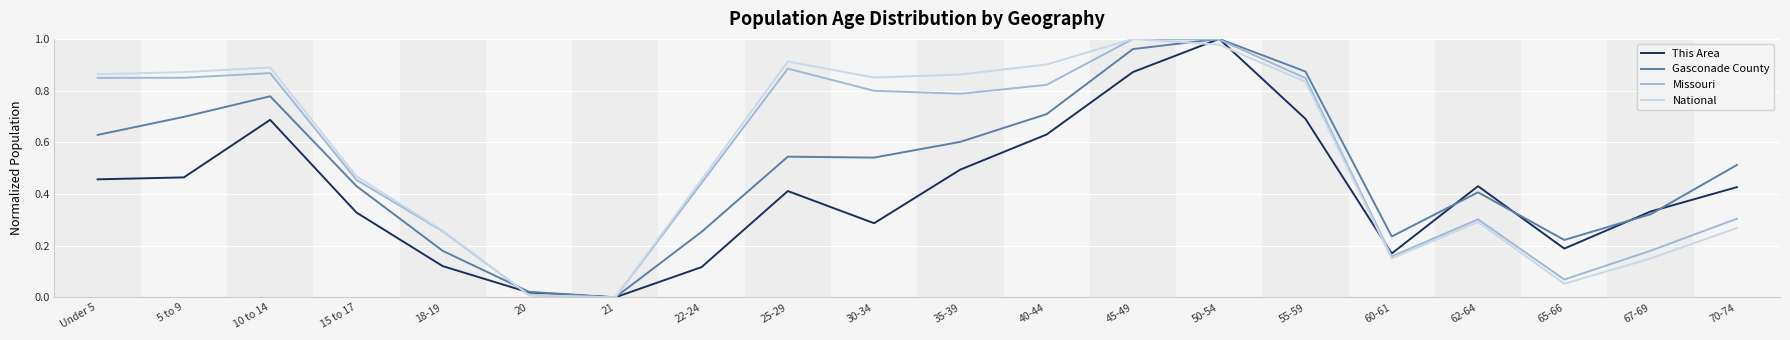

How many interior local peaks does the National series have?

4